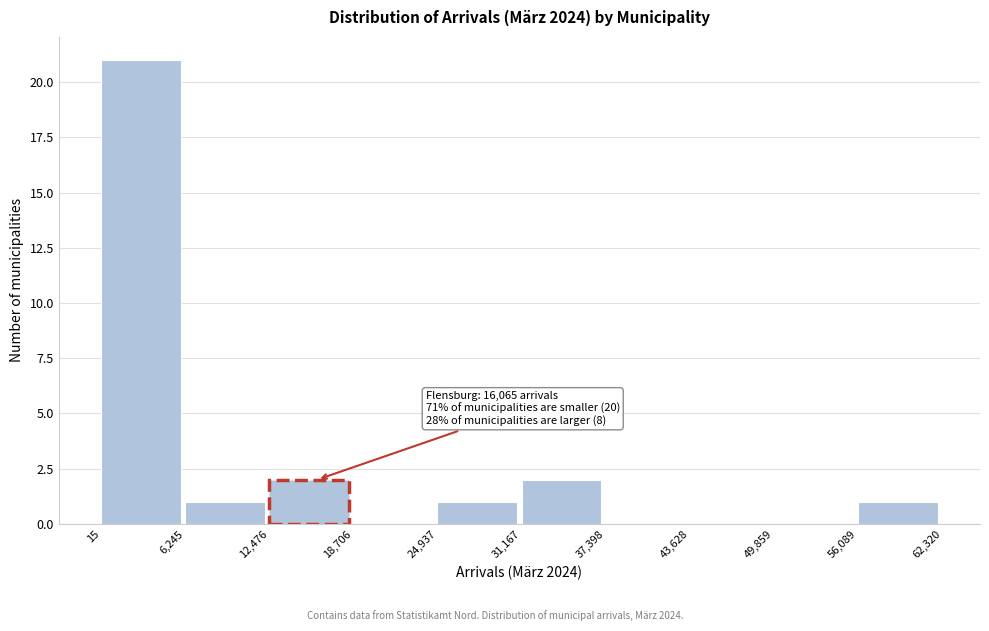

Which range on the x-axis has the tallest bar?

15 to 6,245